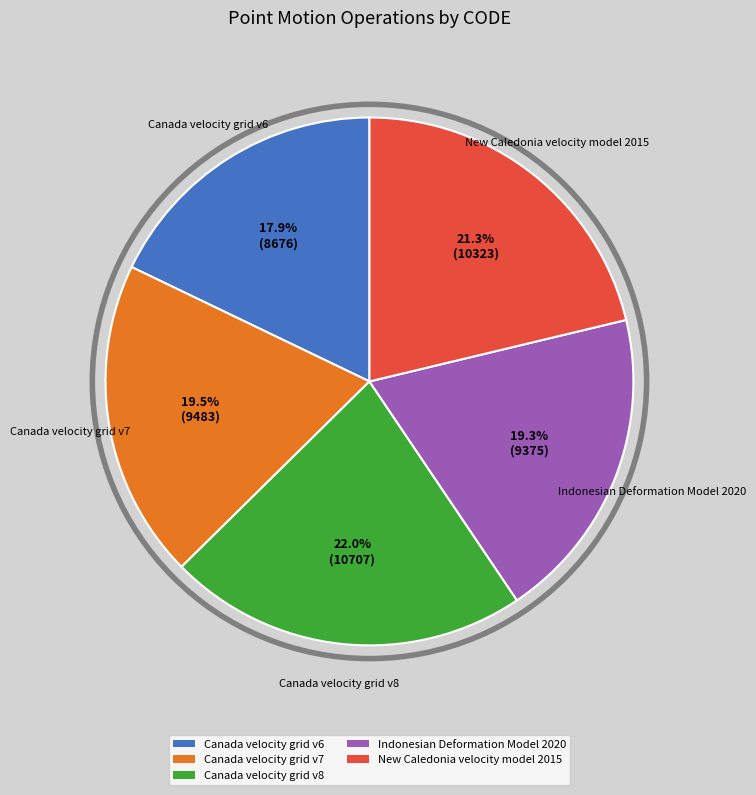

What percentage do Canada velocity grid v7 and Canada velocity grid v6 together represent?

37.4%